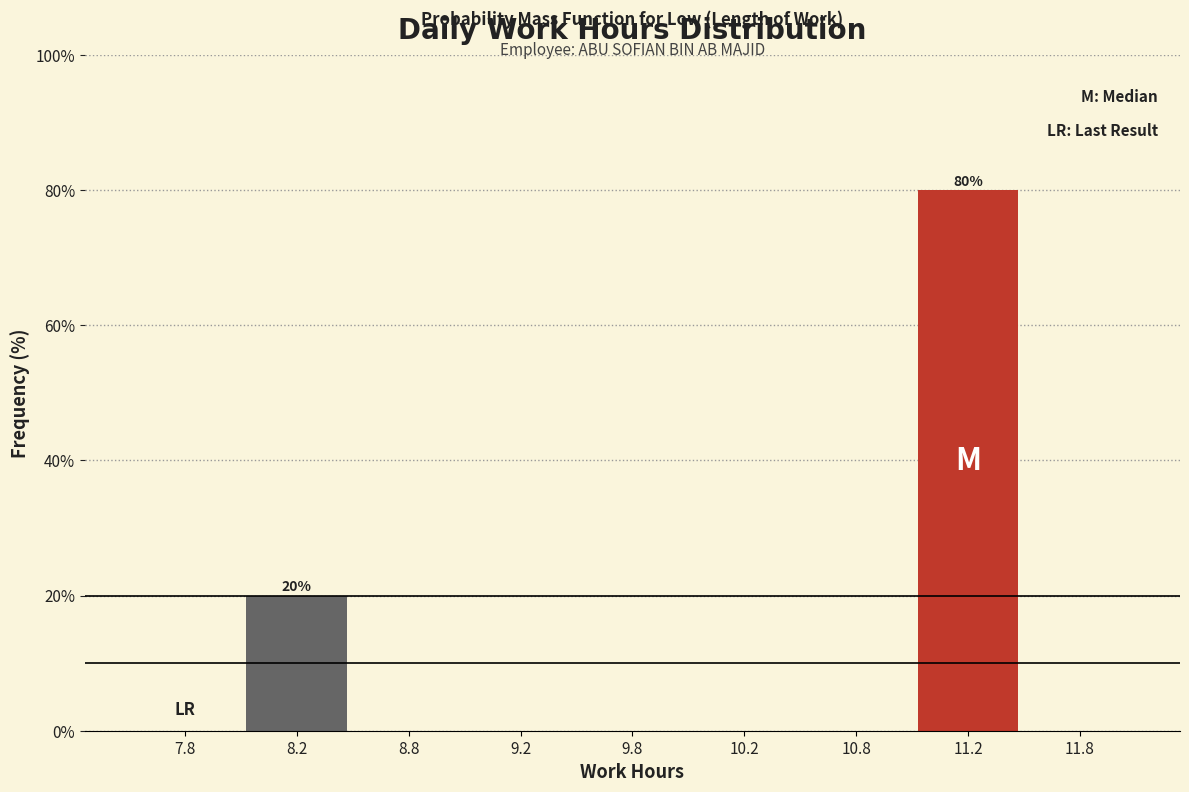

Reading left to right, what are all the values shown in this chart?

7.8=0	8.2=20	8.8=0	9.2=0	9.8=0	10.2=0	10.8=0	11.2=80	11.8=0